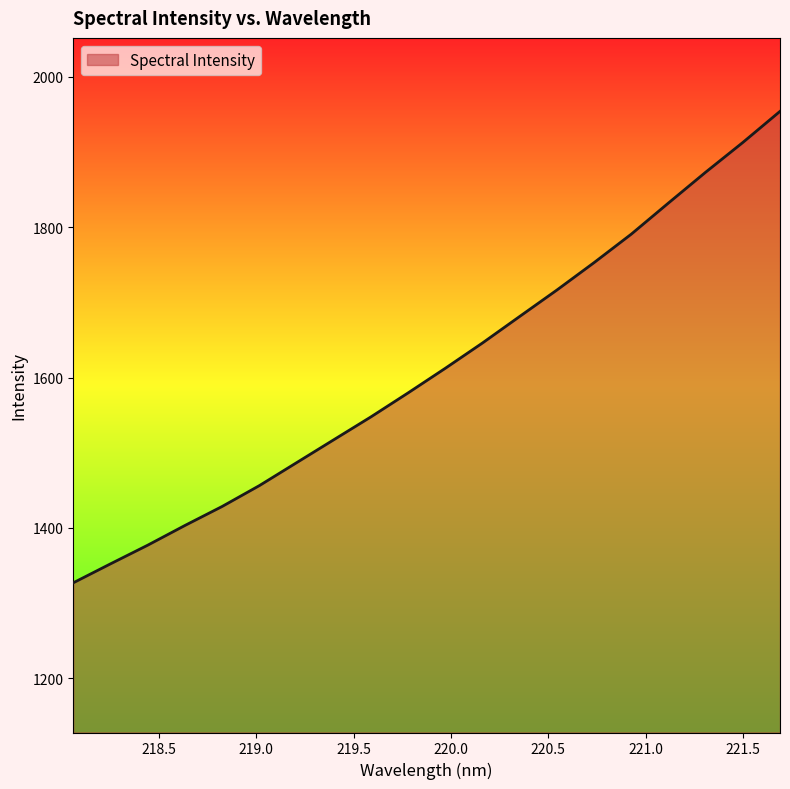

What is the minimum value shown in the chart?

1327.0